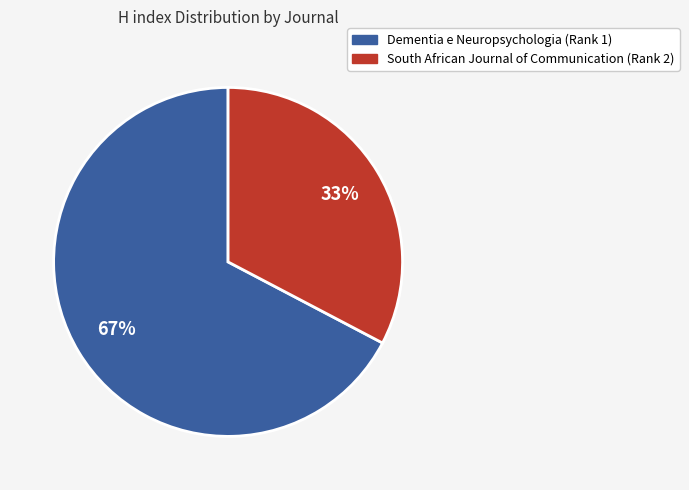

True or false: Dementia e Neuropsychologia (Rank 1) accounts for 67% of the total.

True